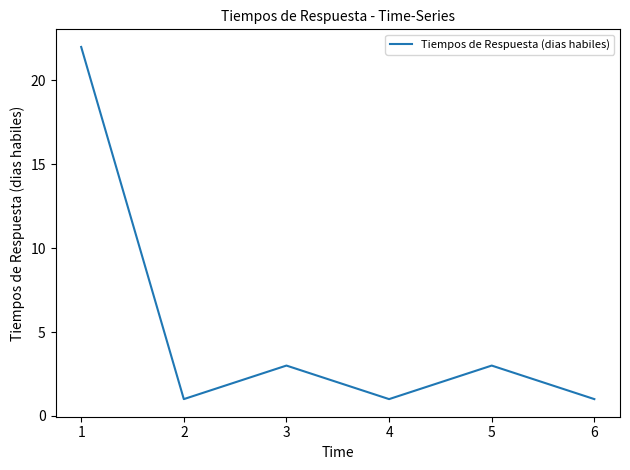

How many lines are shown in the chart?

1